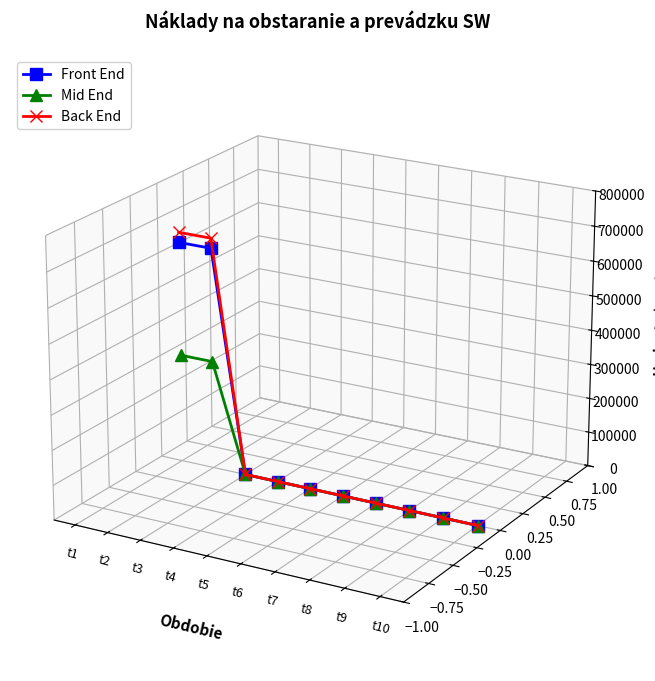

True or false: Back End has more than 0 interior local peaks.

False